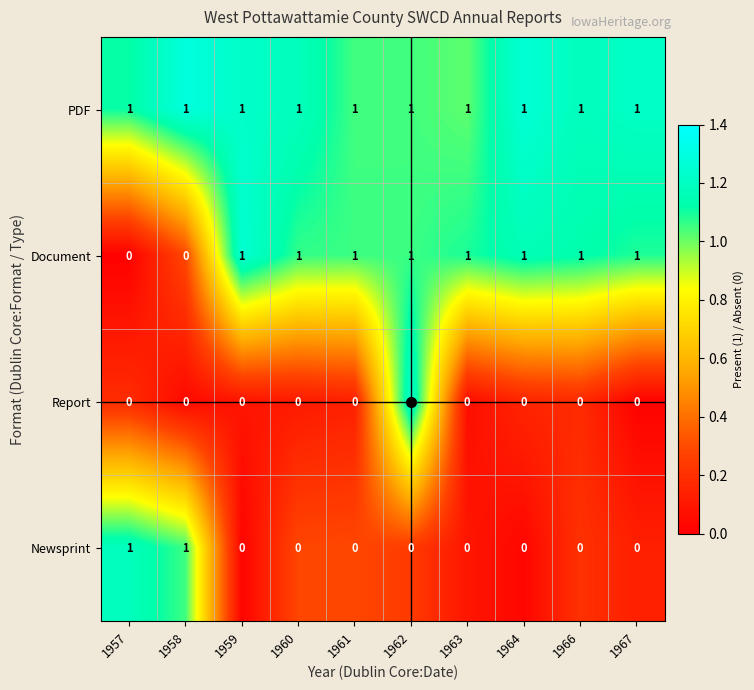

Which series has the largest total across all categories?

PDF